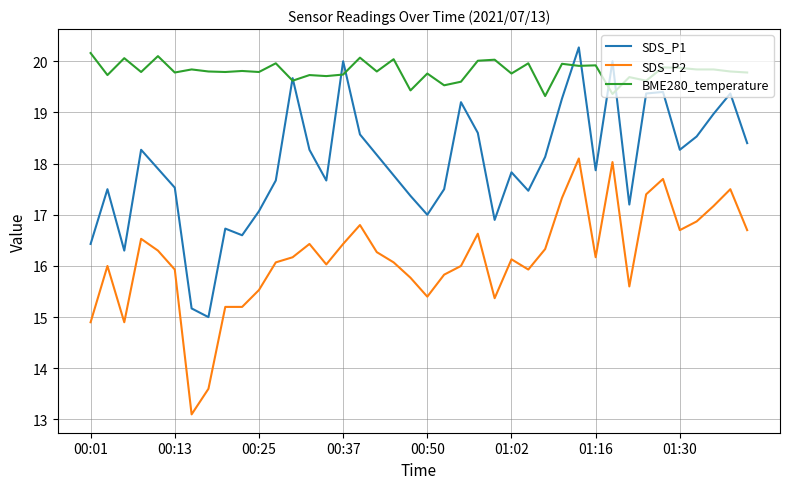

What is the difference between the maximum and minimum values in the SDS_P1 series?

5.3